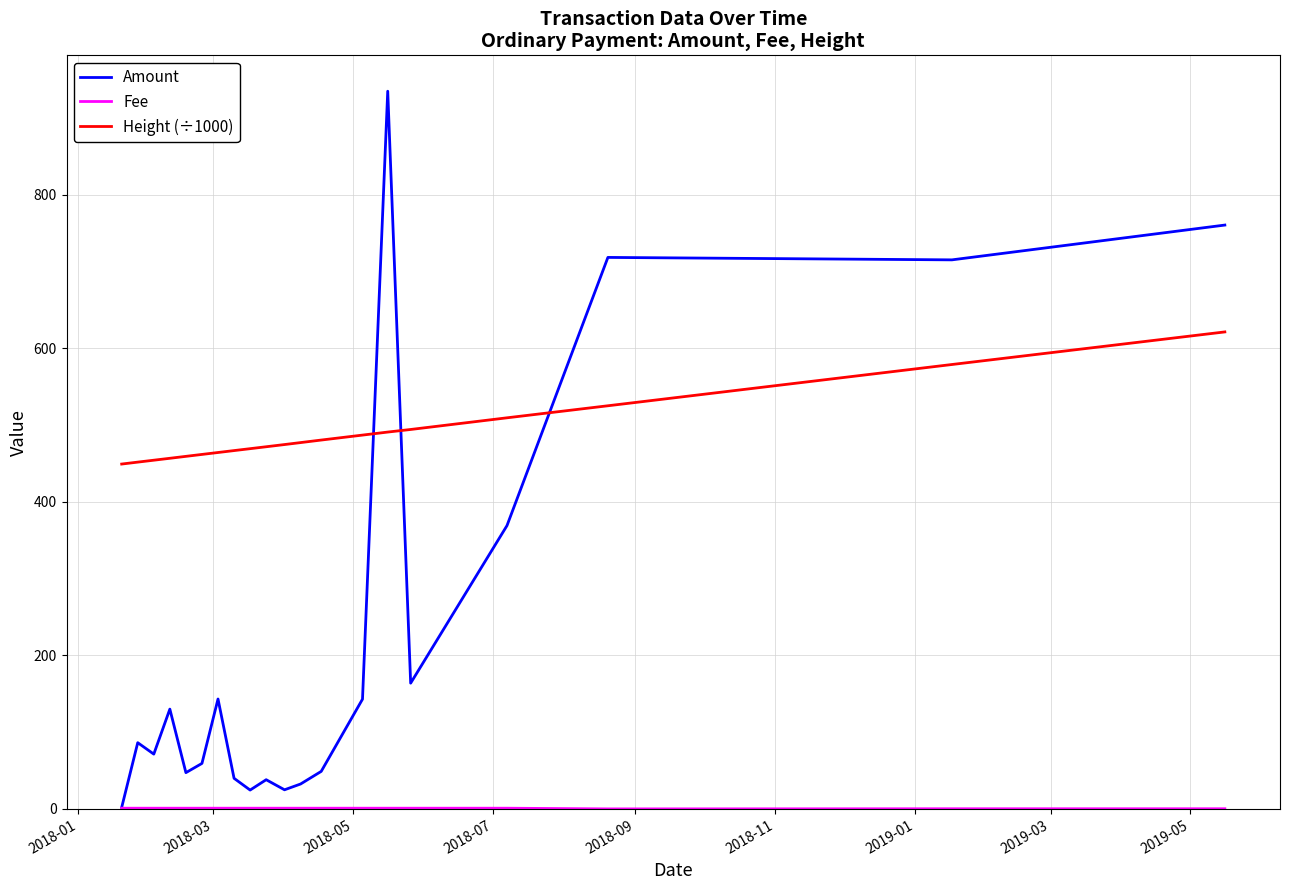

Does the chart have visible grid lines?

Yes